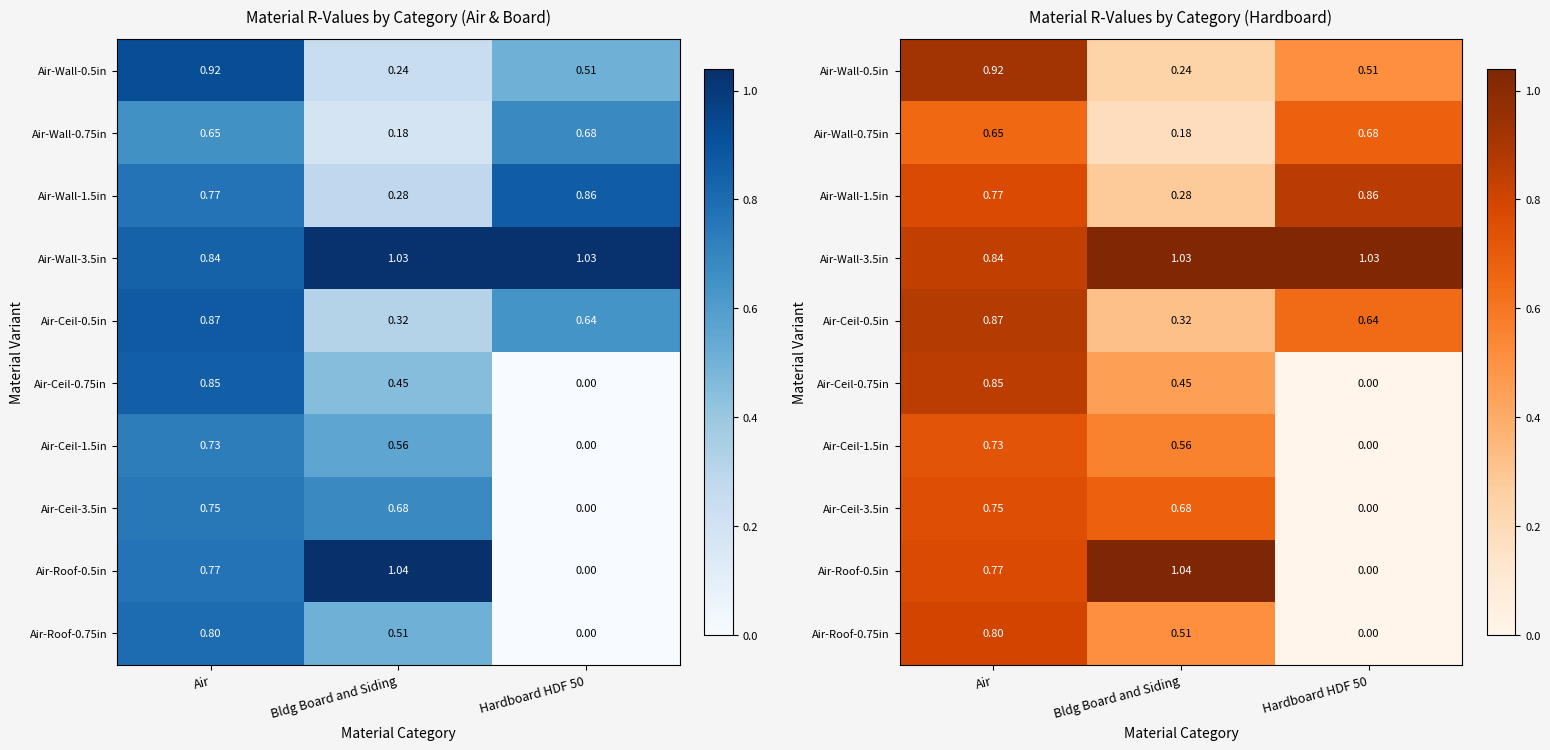

Which series has the largest range (max minus min)?

Air-Roof-0.5in